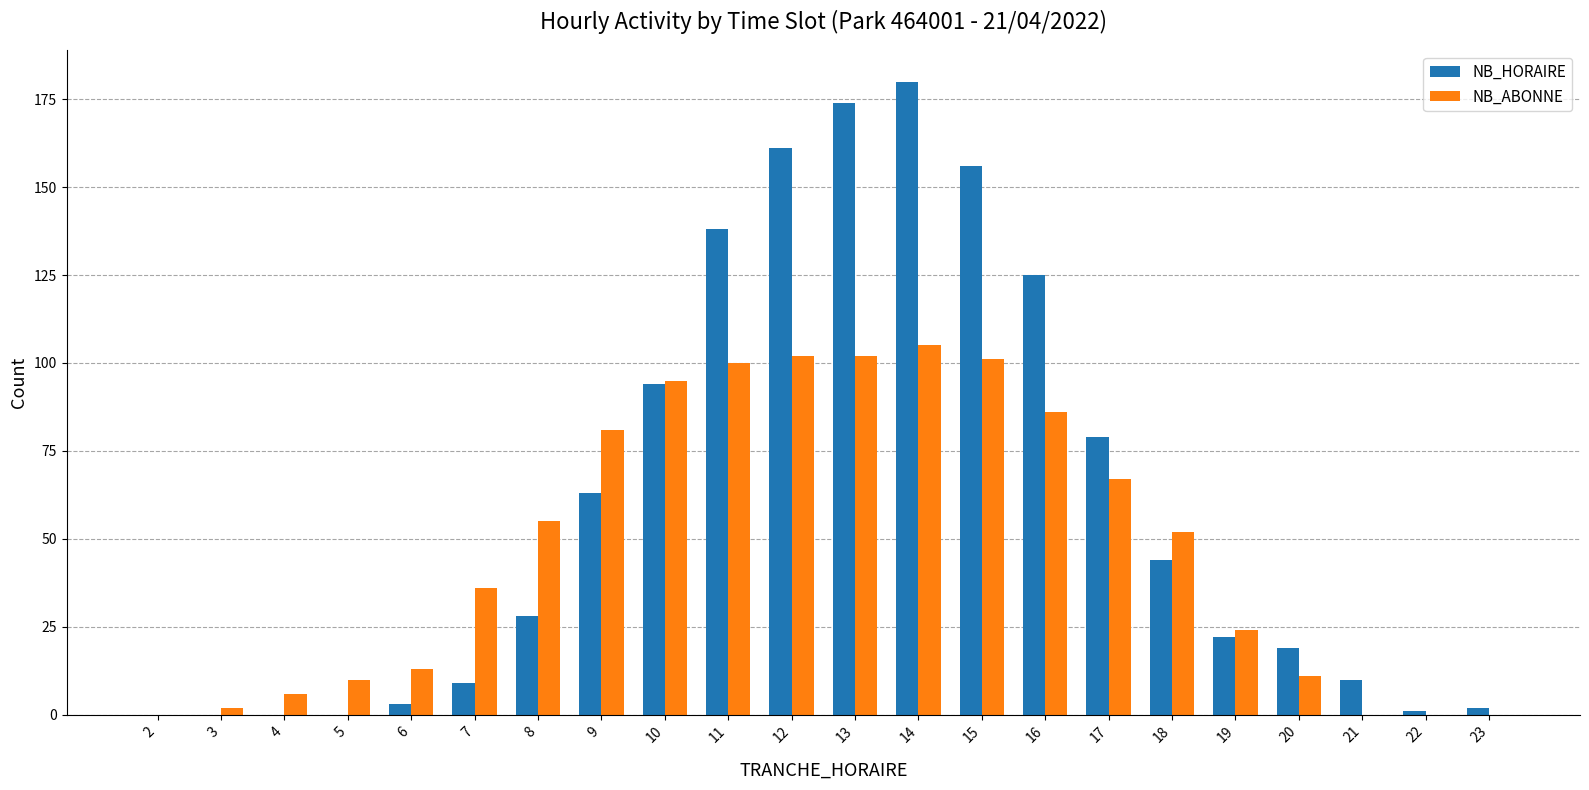

What is the approximate value of NB_HORAIRE at 15?

156